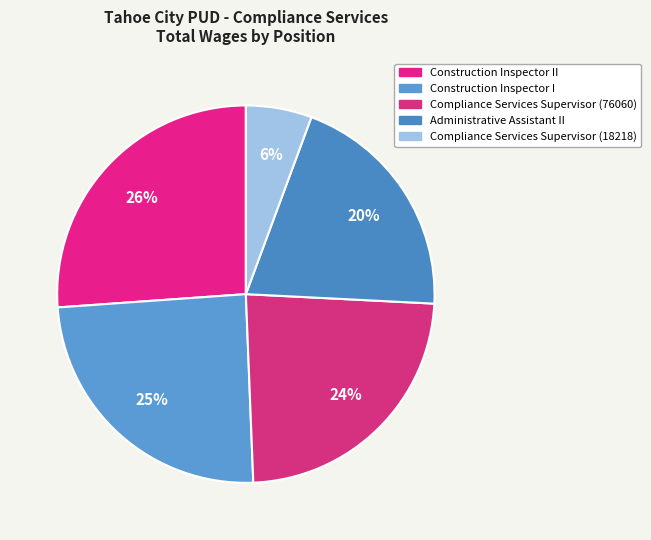

Which category has the biggest portion of the pie?

Construction Inspector II